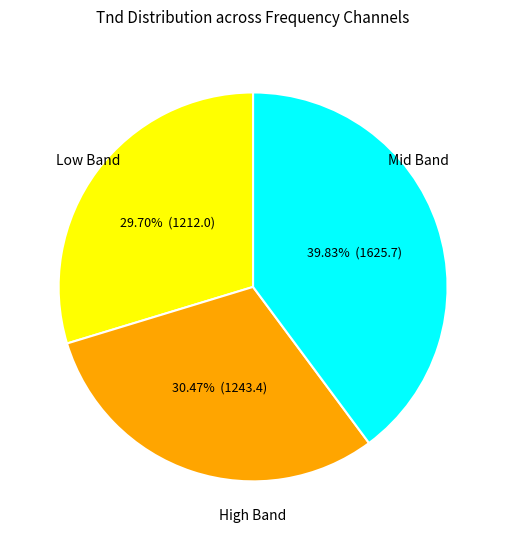

How many slices are in this pie chart?

3